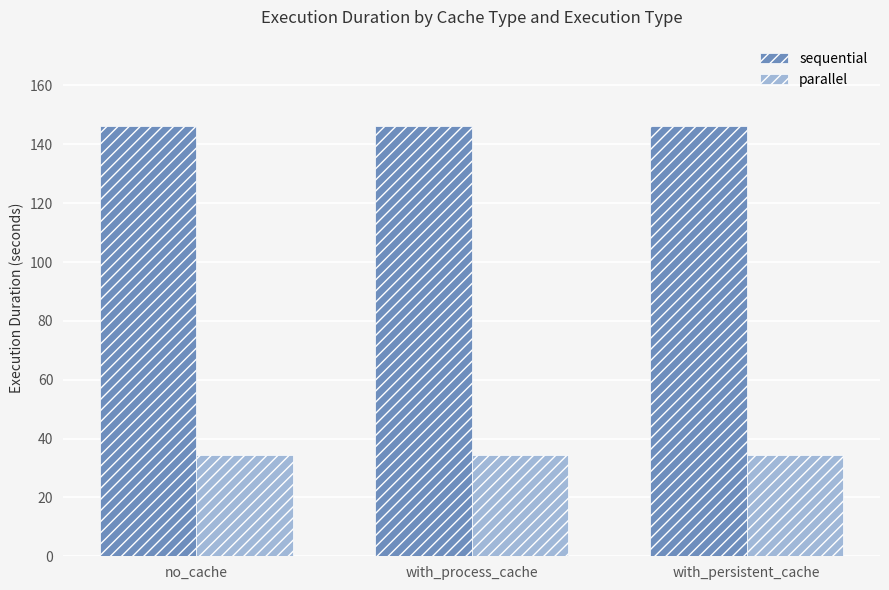

At how many categories does at least one series exceed 70?

3